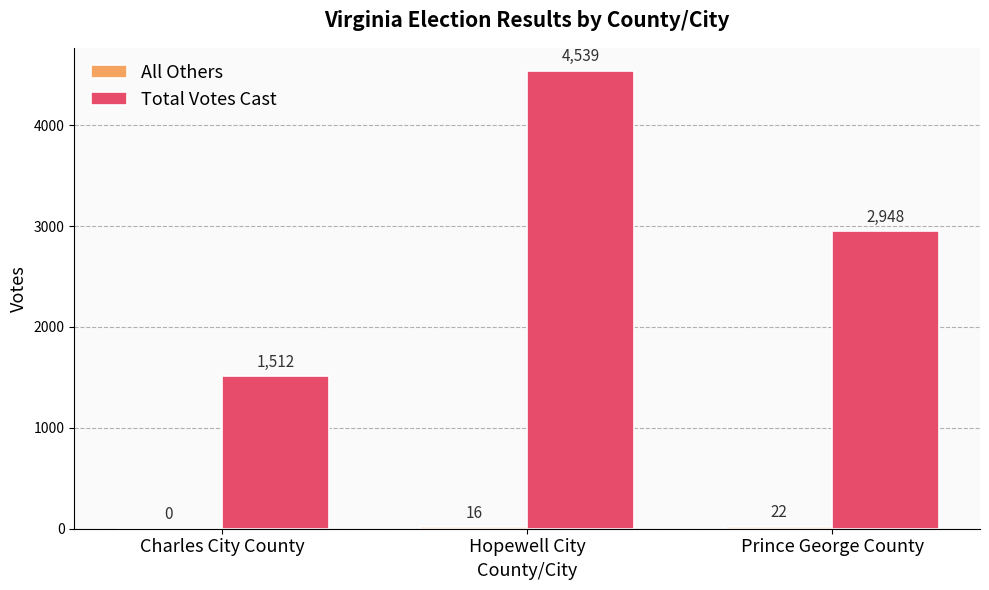

What is the sum of the Total Votes Cast values at Prince George County and Hopewell City?

7487